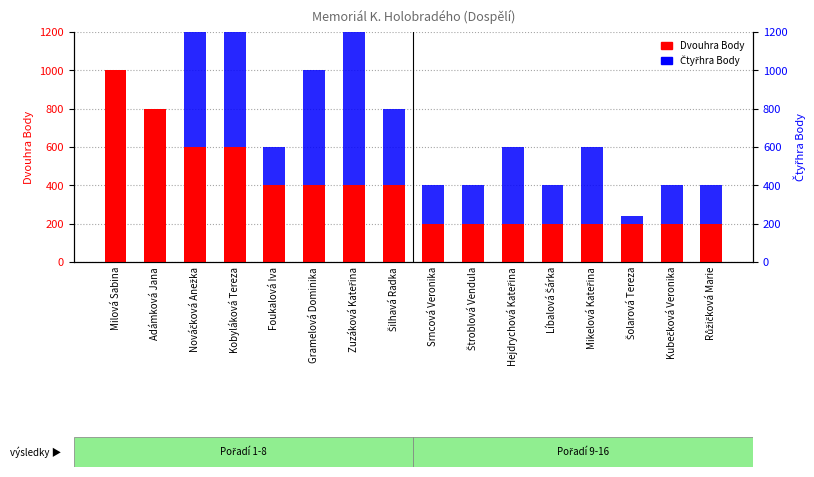

List the labels in order of Dvouhra Body value, largest first.

Milová Sabina, Adámková Jana, Nováčková Anežka, Kobyláková Tereza, Foukalová Iva, Gramelová Dominika, Zuzáková Kateřina, Šilhavá Radka, Srncová Veronika, Štroblová Vendula, Hejdrychová Kateřina, Líbalová Šárka, Mikelová Kateřina, Šolarová Tereza, Kubečková Veronika, Růžičková Marie